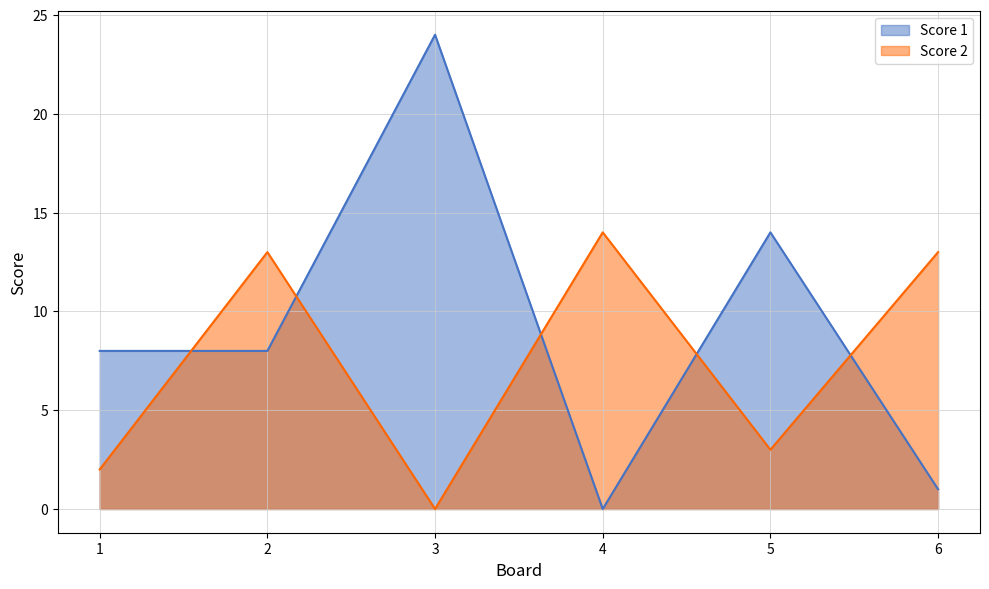

What is the difference between the maximum and minimum values in the Score 2 series?

14